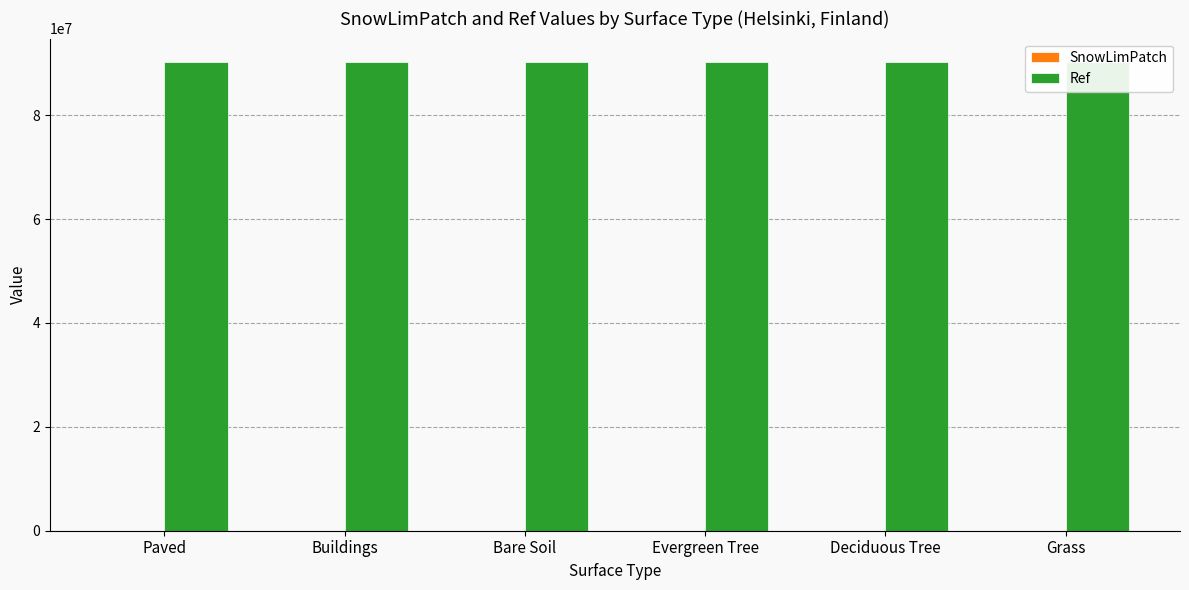

The value of SnowLimPatch at Buildings is 338. True or false?

False